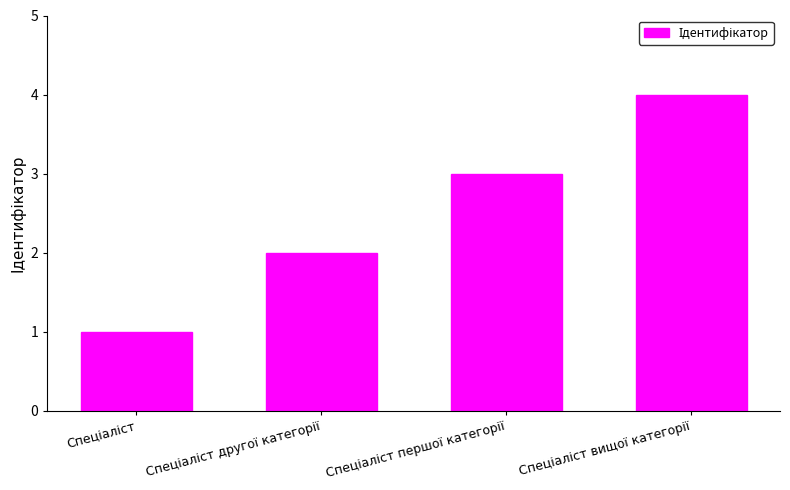

What is the difference between the maximum and minimum values?

3